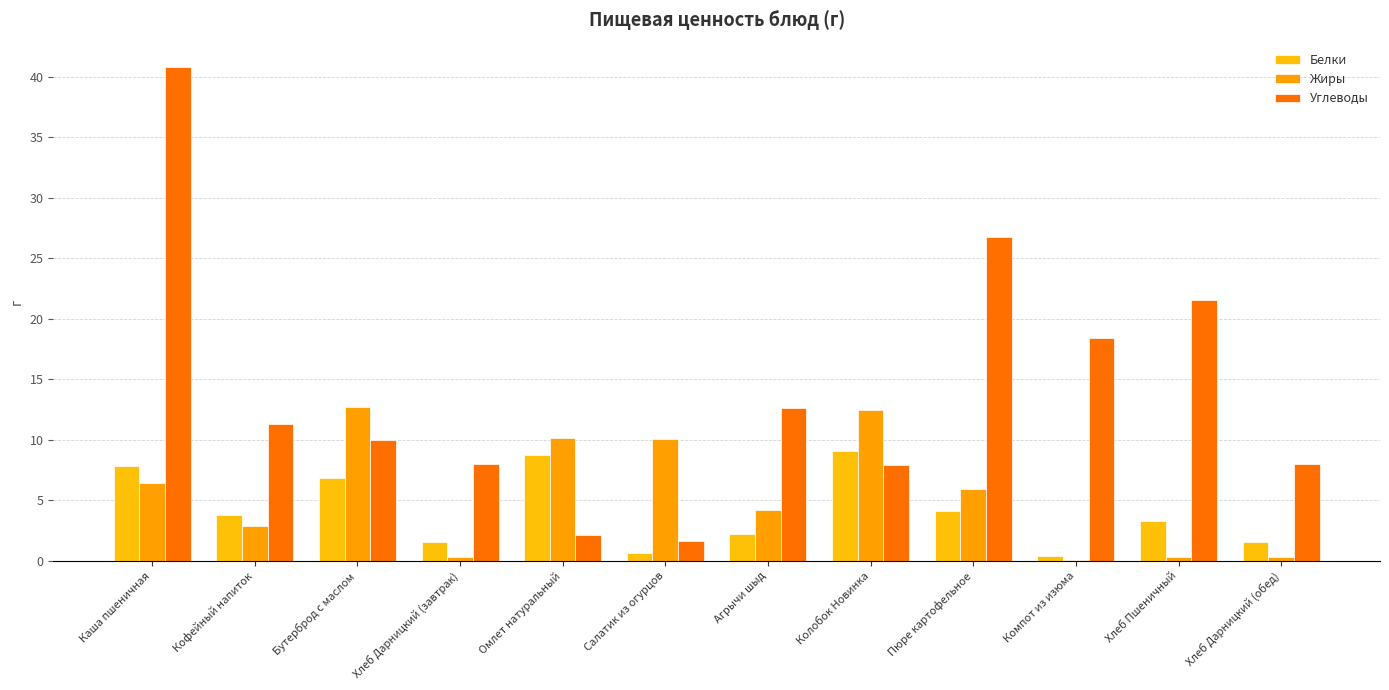

True or false: Жиры has a value of 2.9 at Кофейный напиток.

True